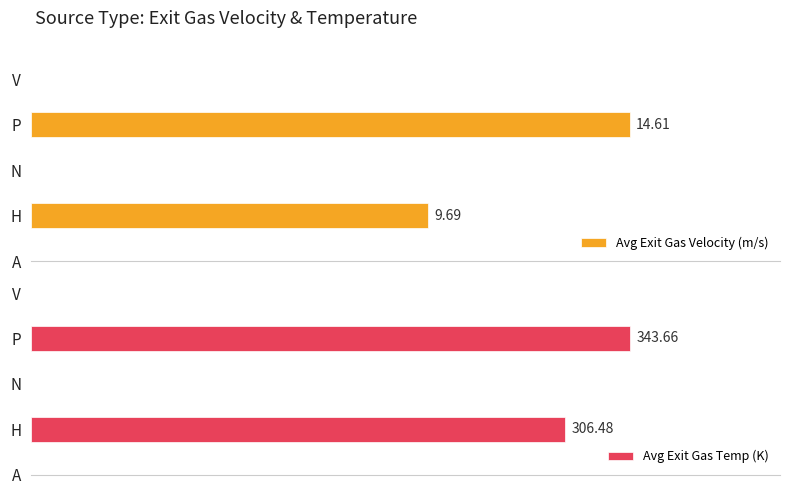

Where is Avg Exit Gas Velocity (m/s) nearest to the value 12?

H